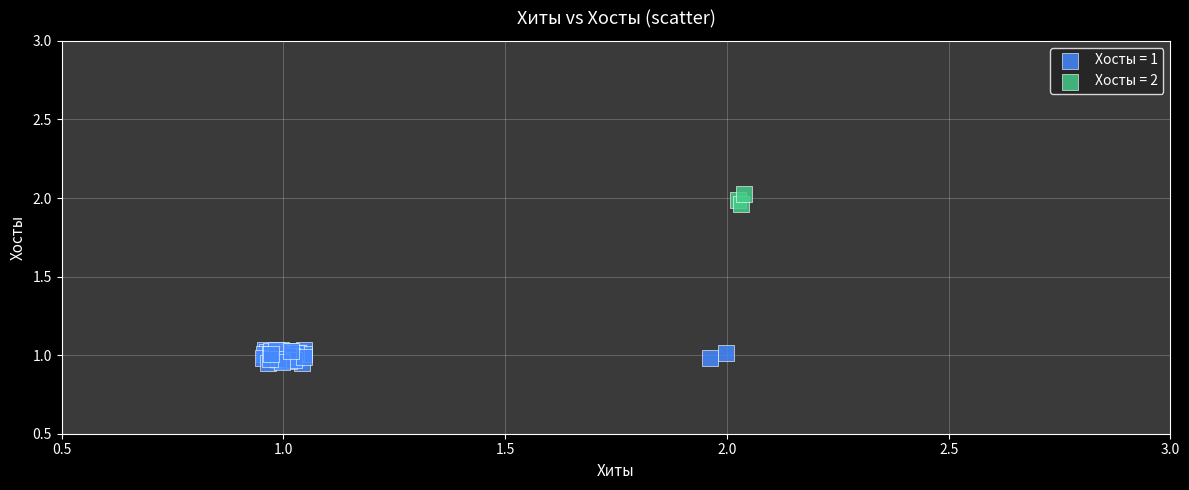

Which series has the widest spread of Y values?

Хосты = 1